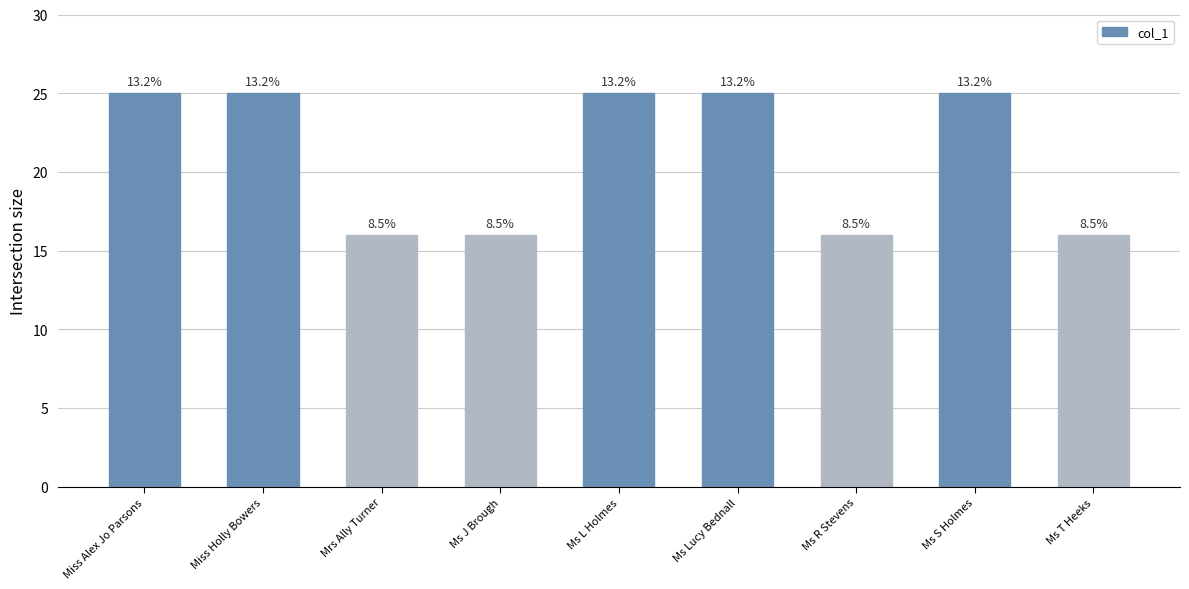

How many bars are there in total?

9